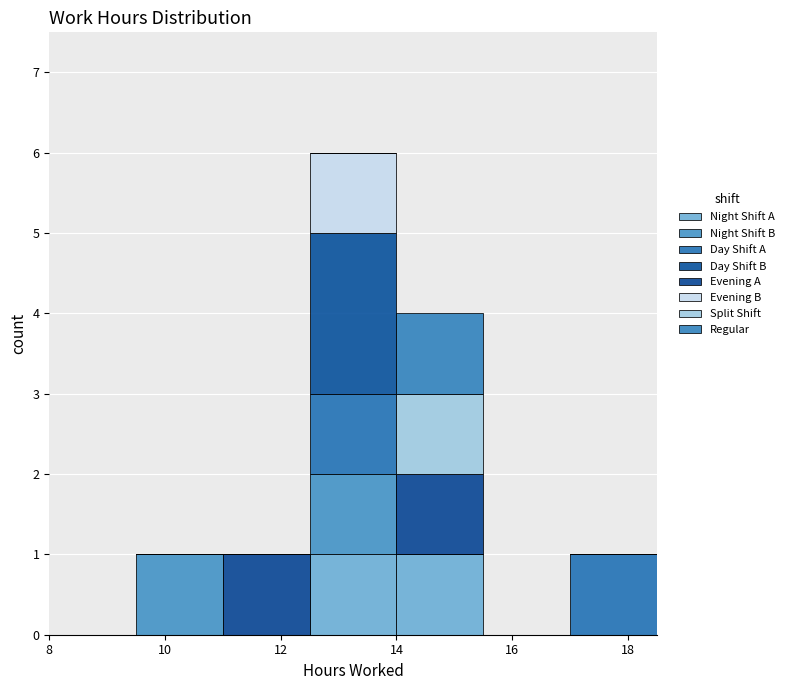

Reading left to right, transcribe this chart: for each stacked bar, give the range it covers on the x-axis and its total height. Neither the bar edges nor the heights are printed on the chart, so give them approximately, as read against the axes.

8.0 to 9.5: 0
9.5 to 11.0: 1
11.0 to 12.5: 1
12.5 to 14.0: 6
14.0 to 15.5: 4
15.5 to 17.0: 0
17.0 to 18.5: 1